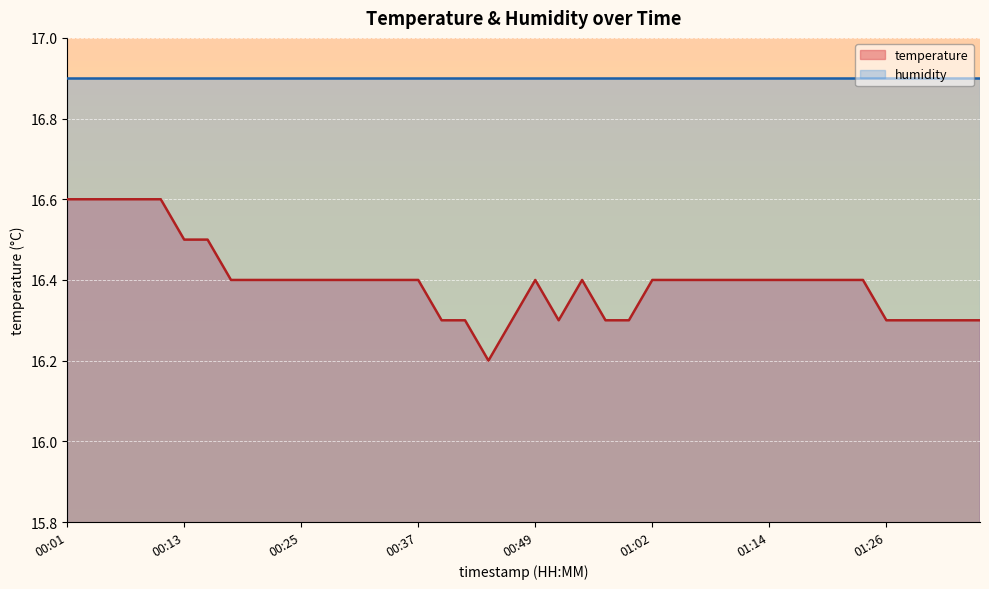

Reading right to left, list all the values displayed in this chart.

01:36=16.3	01:34=16.3	01:31=16.3	01:29=16.3	01:26=16.3	01:24=16.4	01:21=16.4	01:19=16.4	01:16=16.4	01:14=16.4	01:12=16.4	01:09=16.4	01:07=16.4	01:04=16.4	01:02=16.4	00:59=16.3	00:57=16.3	00:54=16.4	00:52=16.3	00:49=16.4	00:47=16.3	00:45=16.2	00:42=16.3	00:40=16.3	00:37=16.4	00:35=16.4	00:32=16.4	00:30=16.4	00:28=16.4	00:25=16.4	00:23=16.4	00:20=16.4	00:18=16.4	00:15=16.5	00:13=16.5	00:11=16.6	00:08=16.6	00:06=16.6	00:03=16.6	00:01=16.6